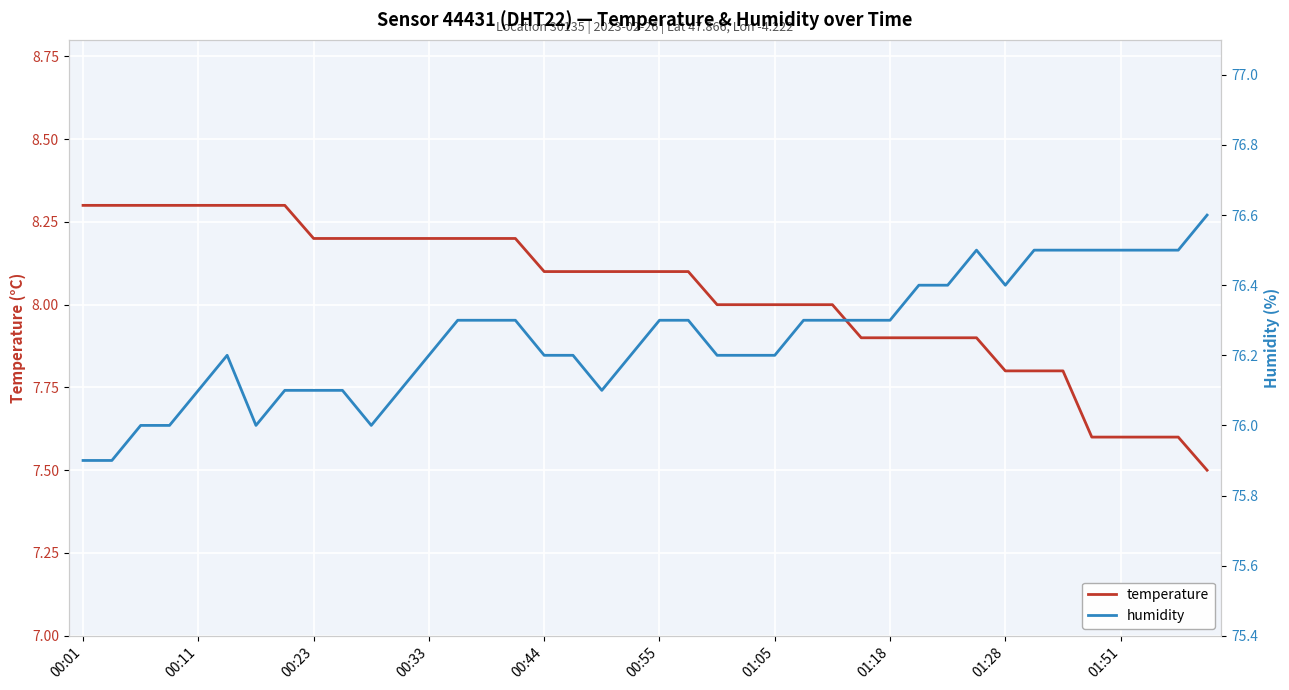

What position from the left is 18?

19